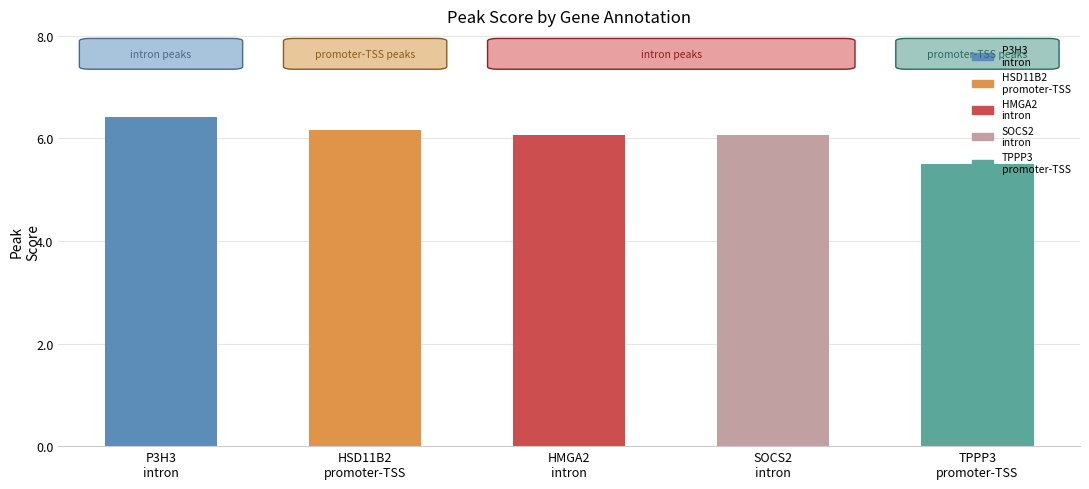

Read the value at SOCS2
intron.

6.1